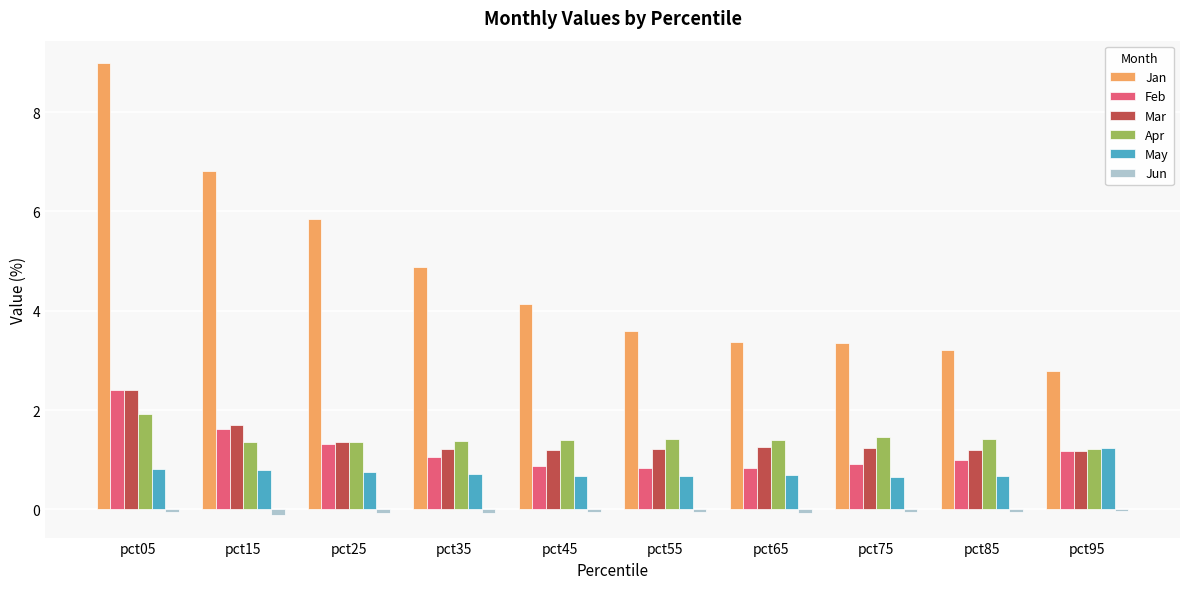

What is the maximum value for Feb?

2.4